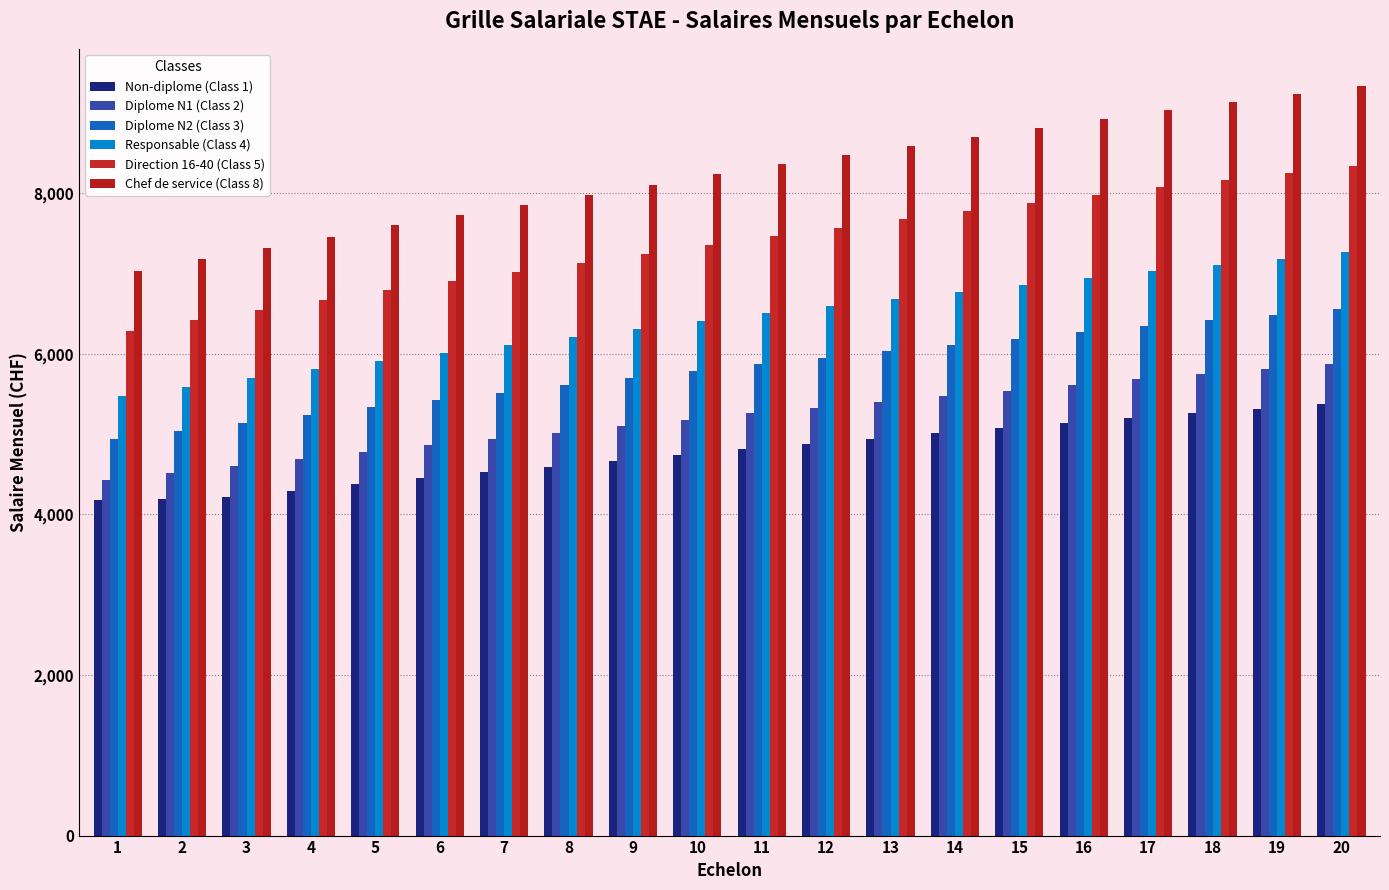

What is the value of the Direction 16-40 (Class 5) bar at the 2nd from the left?

6414.8